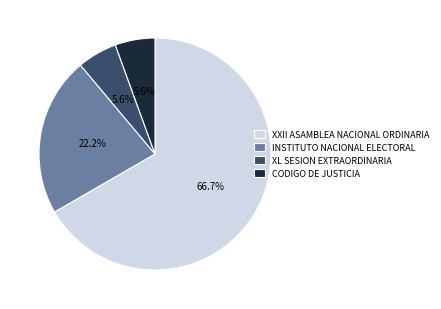

Which has a higher value, INSTITUTO NACIONAL ELECTORAL or XXII ASAMBLEA NACIONAL ORDINARIA?

XXII ASAMBLEA NACIONAL ORDINARIA